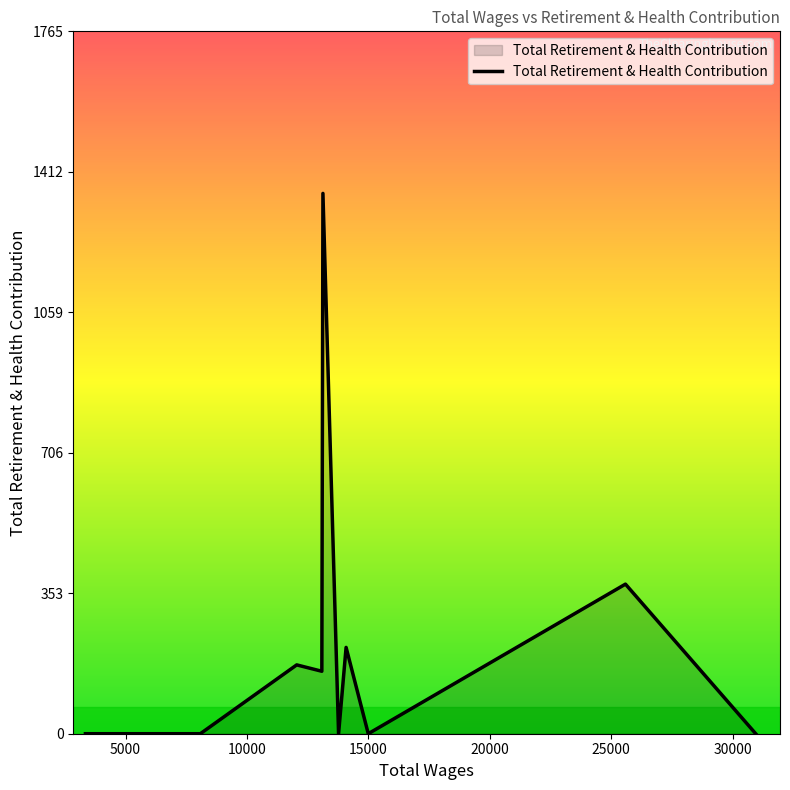

How many points are lower than both their immediate neighbors (excluding endpoints)?

3